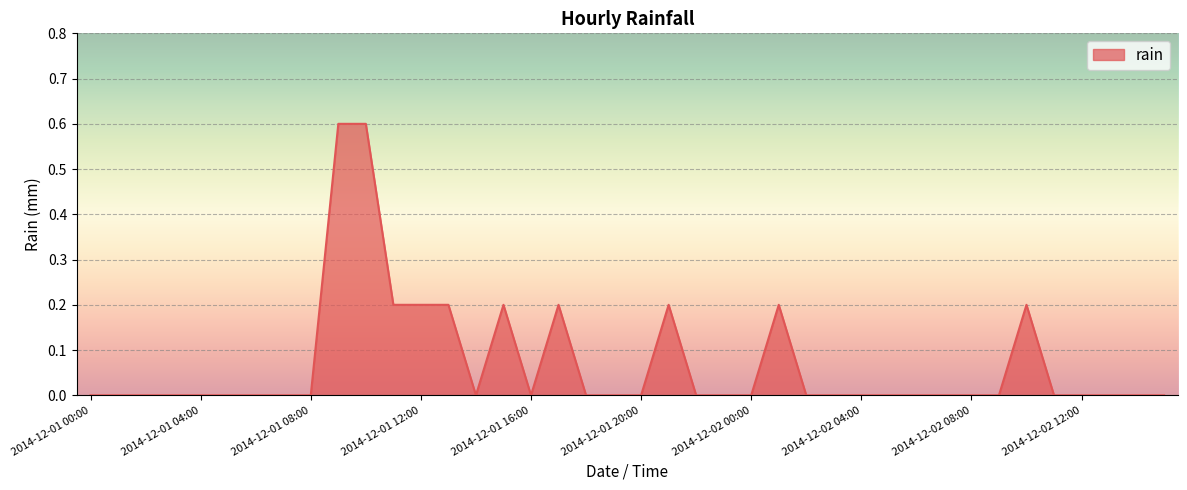

What is the maximum value shown in the chart?

0.6